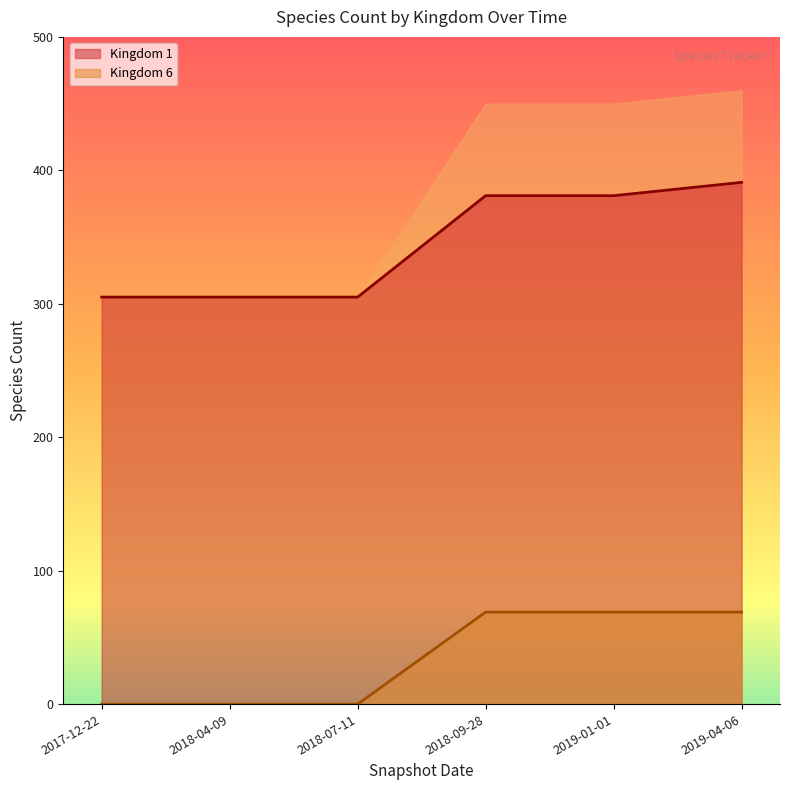

What position from the left is 2019-04-06?

6